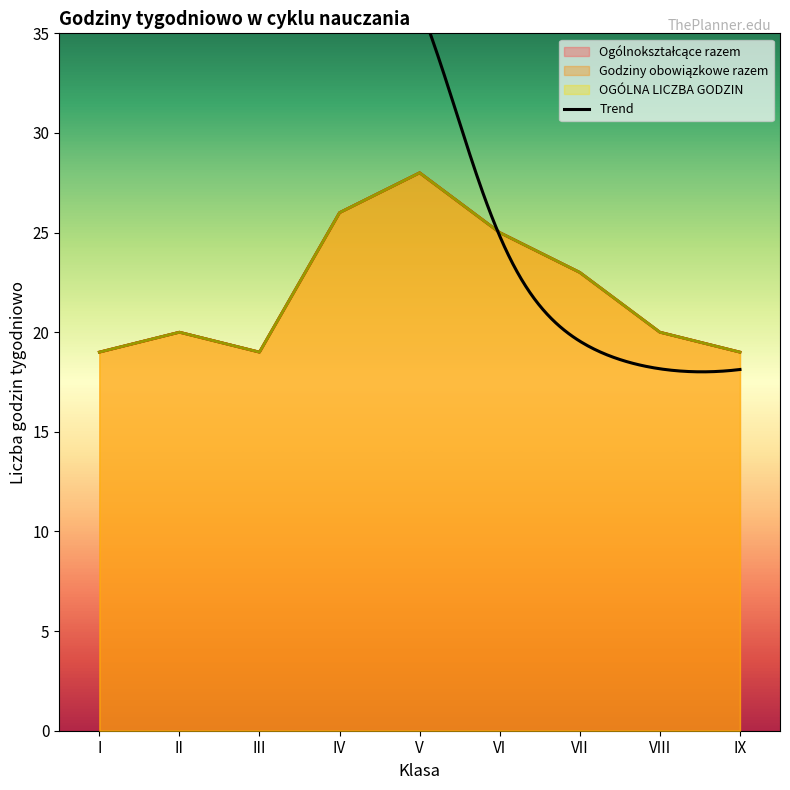

What is the approximate value of OGÓLNA LICZBA GODZIN at I?

19